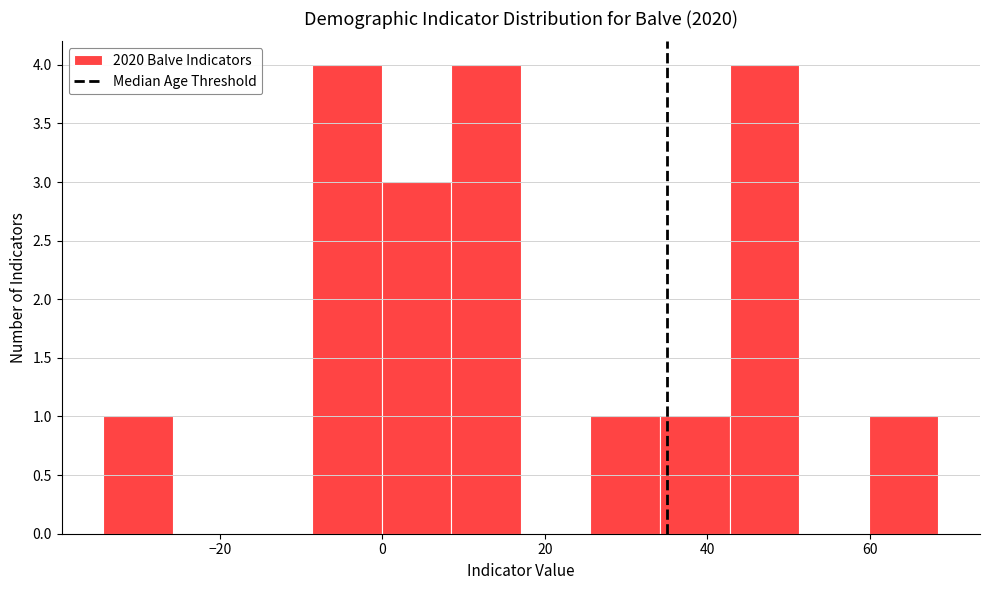

Reading left to right, list every bar in this chart as the range it spans on the x-axis followed by its height. Neither the bar edges nor the heights are printed on the chart, so give them approximately, as read against the axes.

-34 to -26: 1
-26 to -18: 0
-18 to -8: 0
-8 to 0: 4
0 to 8: 3
8 to 18: 4
18 to 26: 0
26 to 34: 1
34 to 42: 1
42 to 52: 4
52 to 60: 0
60 to 68: 1